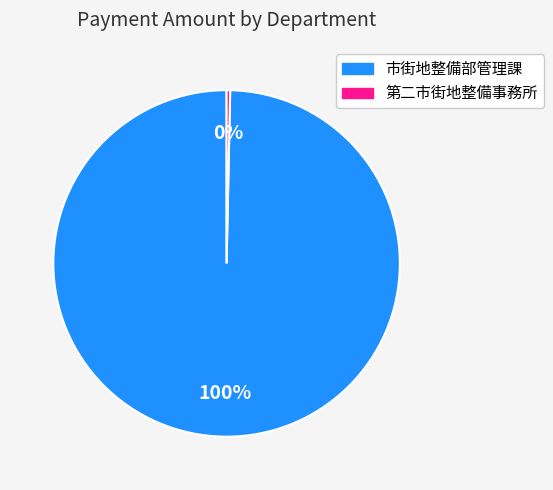

Count the number of slices in the pie.

2